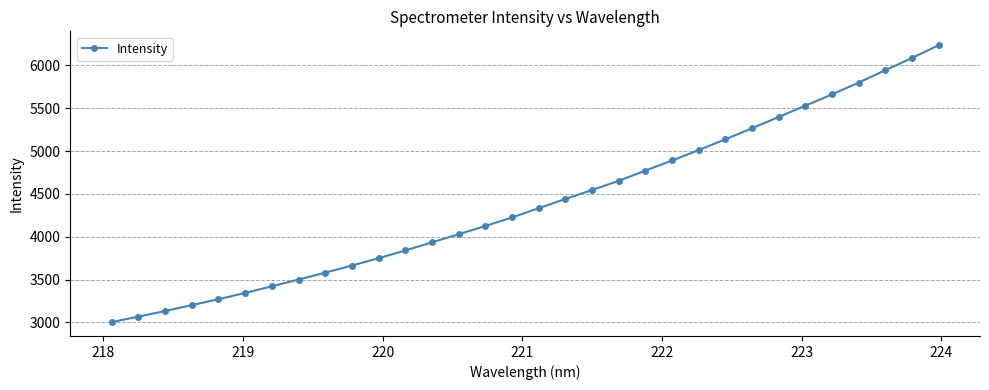

How many lines are shown in the chart?

1